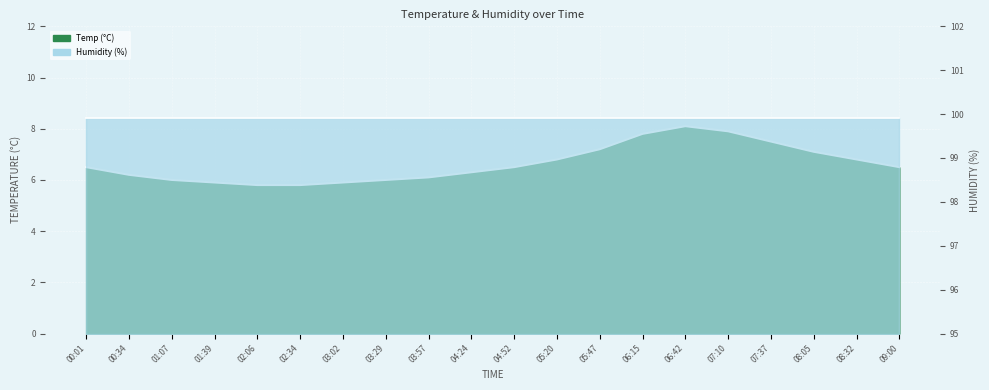

What is the label of the 15th point from the left?

06:42